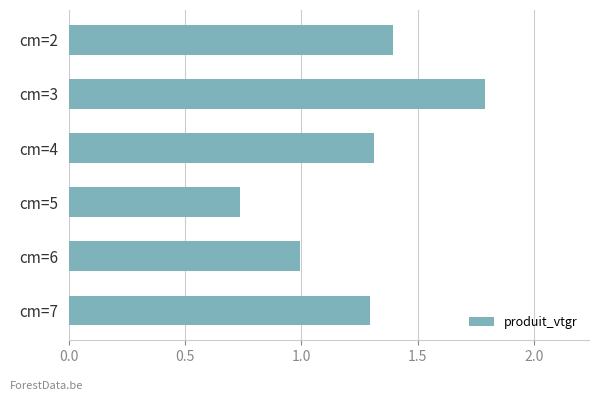

What is the average value?

1.3